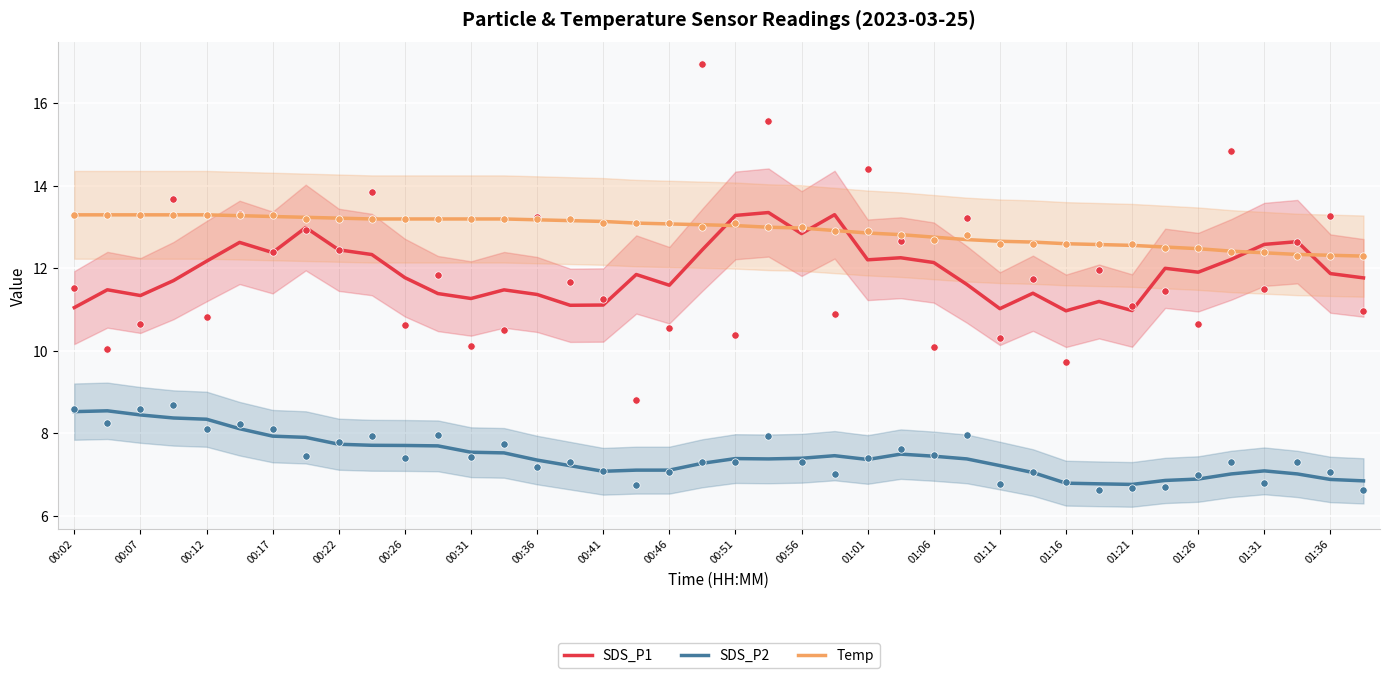

Is the value of SDS_P2 at 00:41 greater than the value of Temp at 01:31?

No